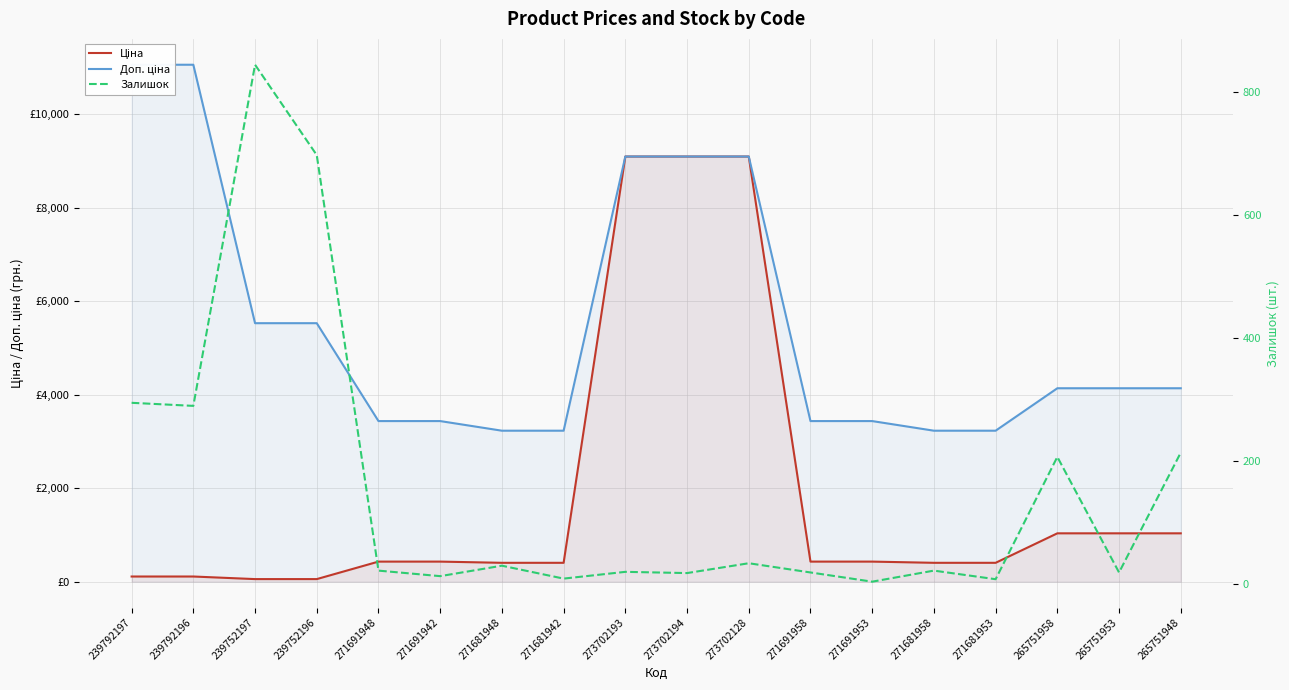

How many times do Залишок and Ціна cross each other?

1